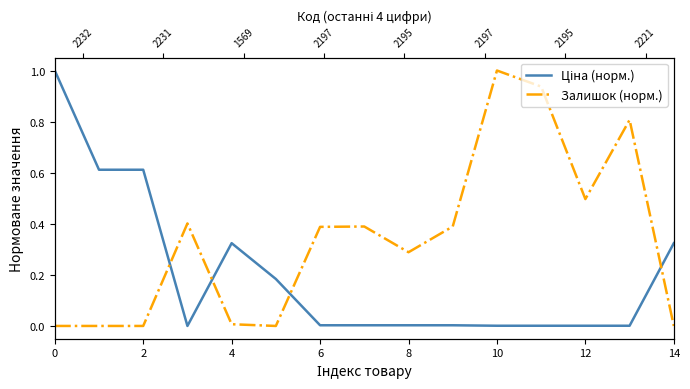

True or false: Залишок (норм.) has more than 0 points higher than both neighbors.

True